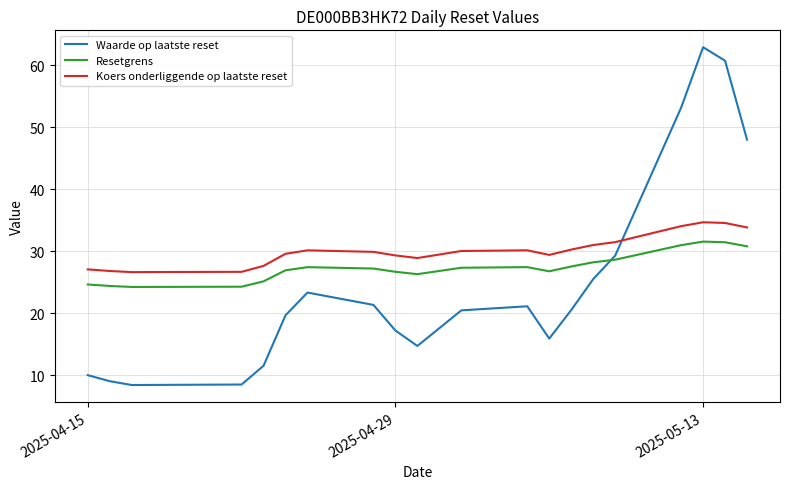

What is the difference between the maximum and minimum values in the Resetgrens series?

7.3